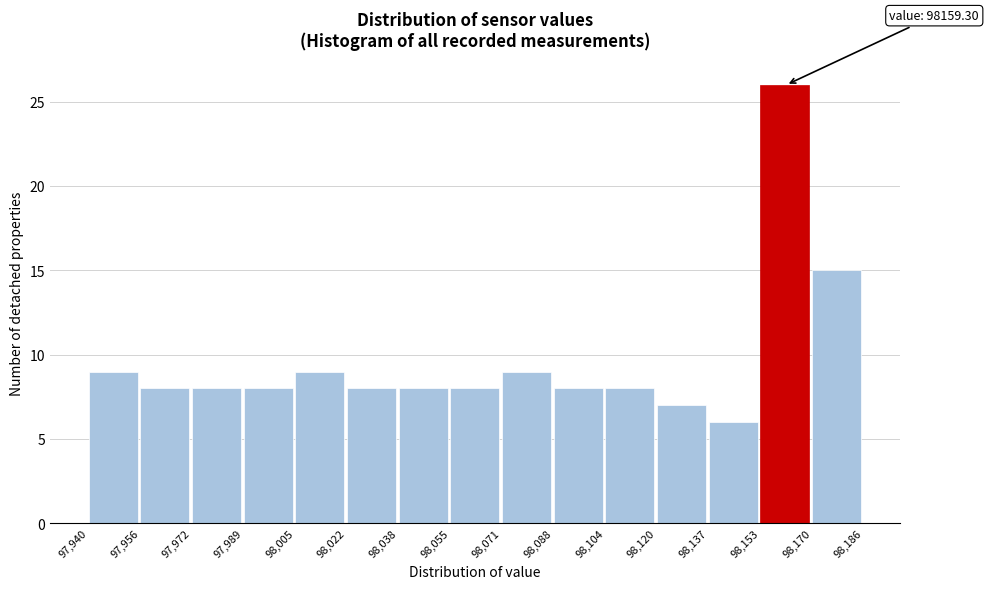

Which range on the x-axis has the tallest bar?

98,153 to 98,170